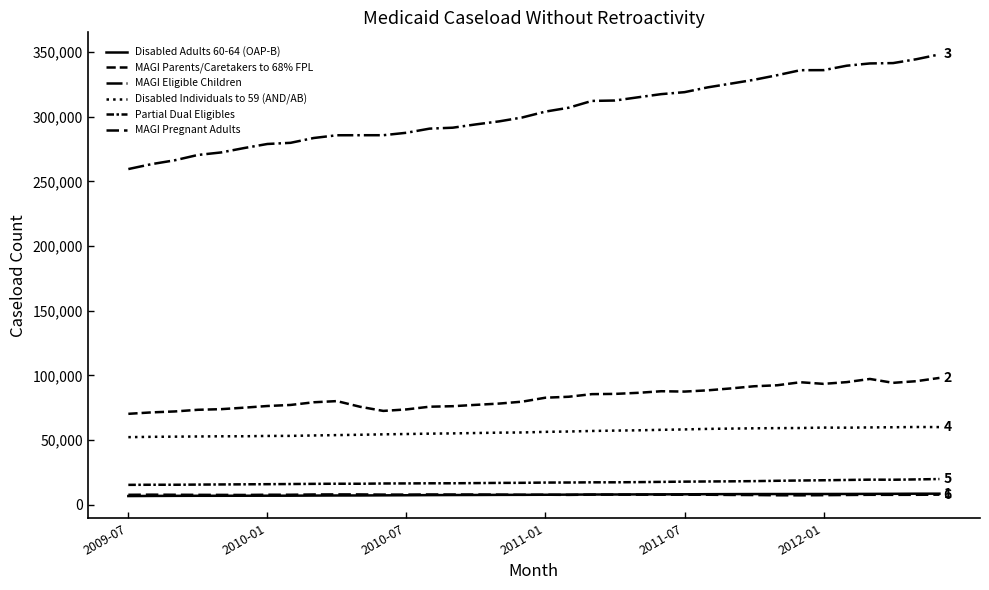

How many lines are shown in the chart?

6